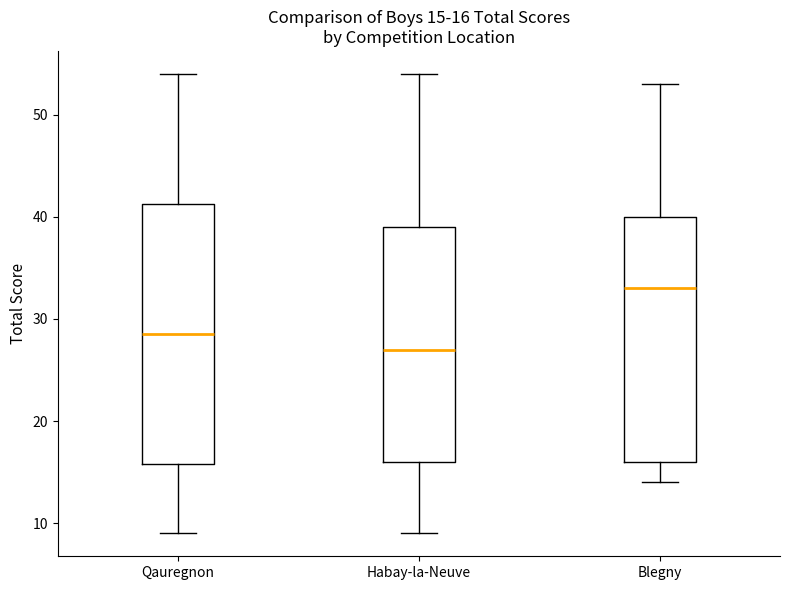

Which box has the lowest median line?

Habay-la-Neuve